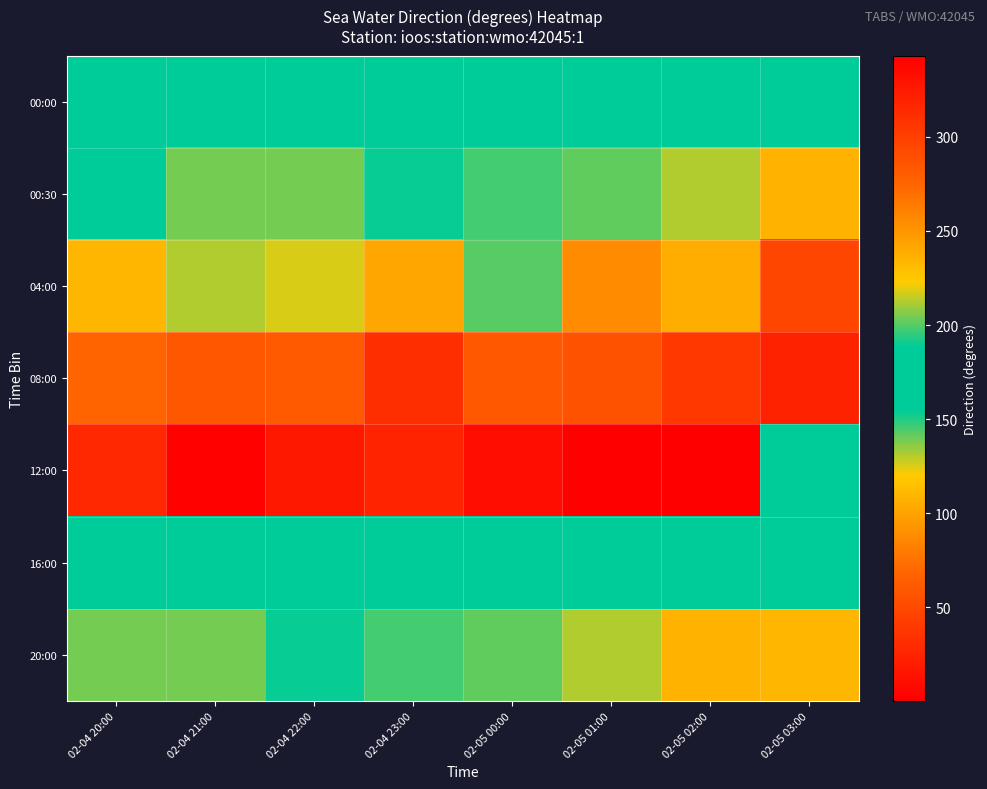

At which category is the sum across all series the highest?

02-05 01:00